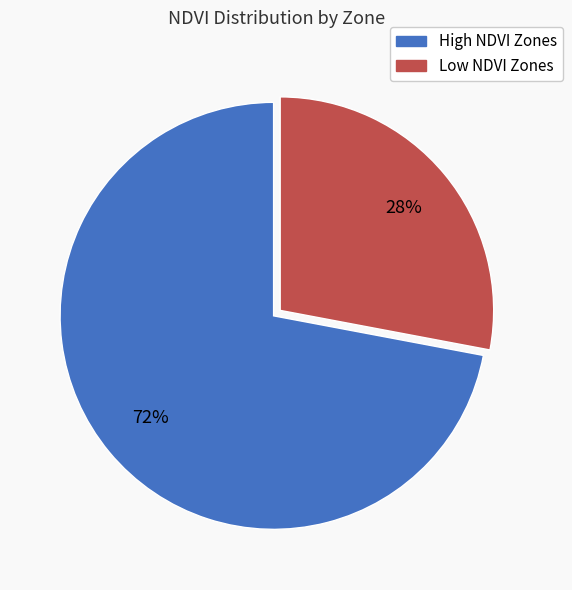

To the nearest percent, what is the difference between the largest and smallest slice percentages?

44%